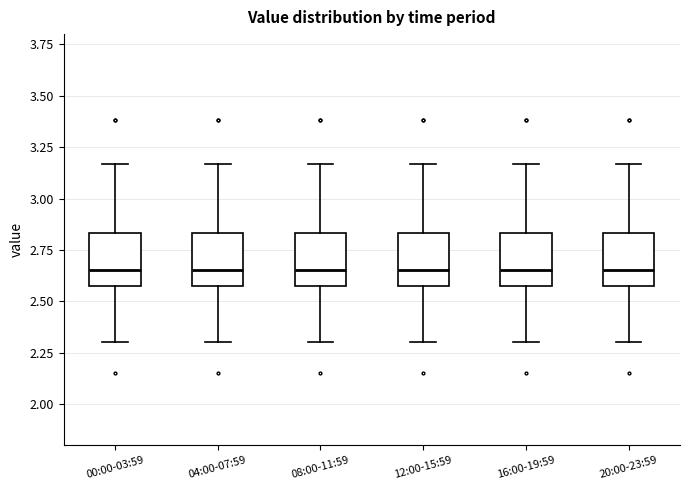

Reading left to right, transcribe this box plot: for each box, give where its median line is, the range the box spans, and where its two whiskers end, as read against the y-axis. The values are not printed on the chart, so give them approximately, as read against the axis.

00:00-03:59: median 2.65, box 2.55 to 2.85, whiskers 2.30 to 3.15
04:00-07:59: median 2.65, box 2.55 to 2.85, whiskers 2.30 to 3.15
08:00-11:59: median 2.65, box 2.55 to 2.85, whiskers 2.30 to 3.15
12:00-15:59: median 2.65, box 2.55 to 2.85, whiskers 2.30 to 3.15
16:00-19:59: median 2.65, box 2.55 to 2.85, whiskers 2.30 to 3.15
20:00-23:59: median 2.65, box 2.55 to 2.85, whiskers 2.30 to 3.15